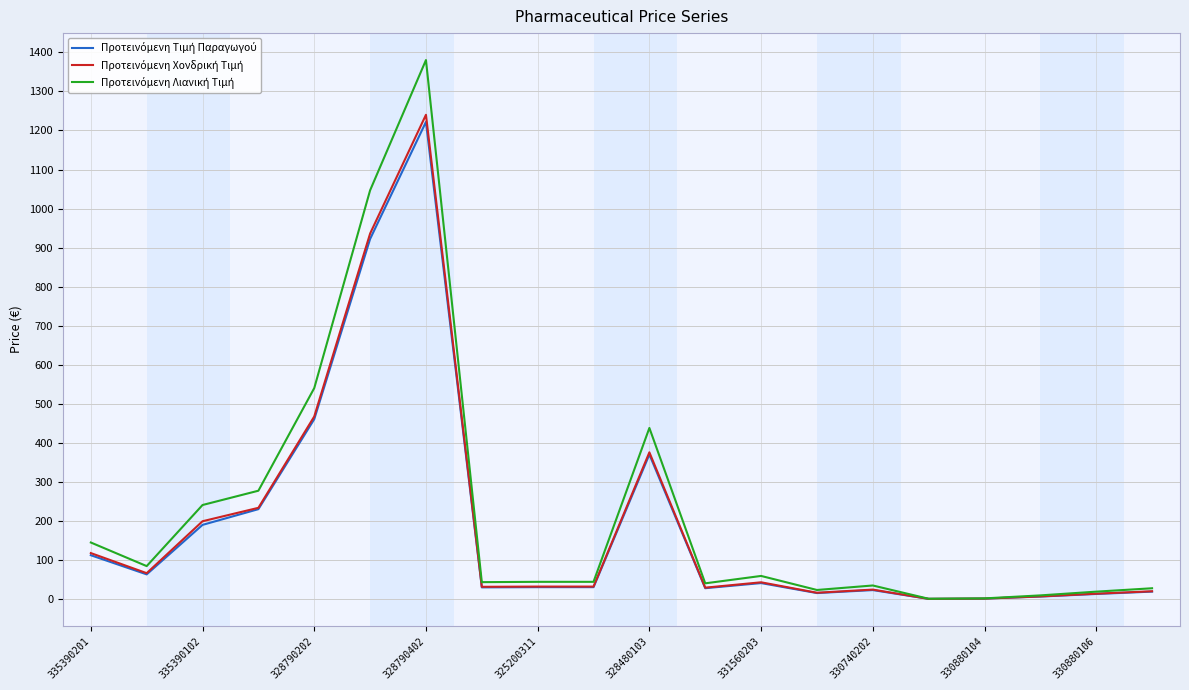

What is the maximum value shown in the chart?

1380.3